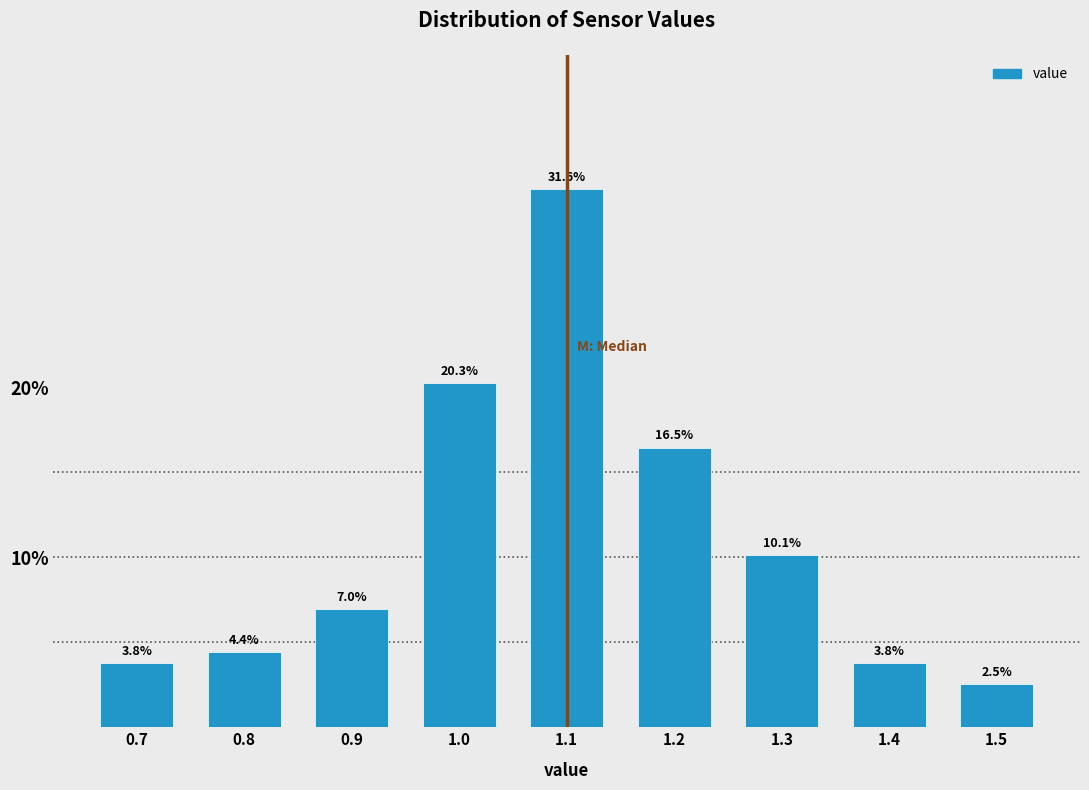

How tall is the bar that spans 0.85 to 0.95 on the x-axis?

7.0